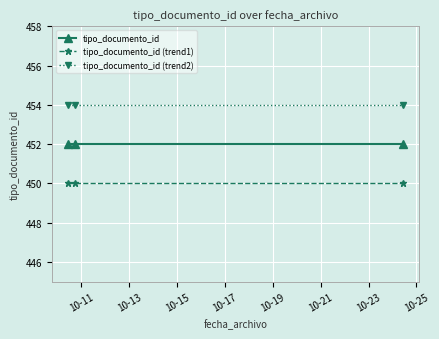

What is the lowest value of the tipo_documento_id series?

452